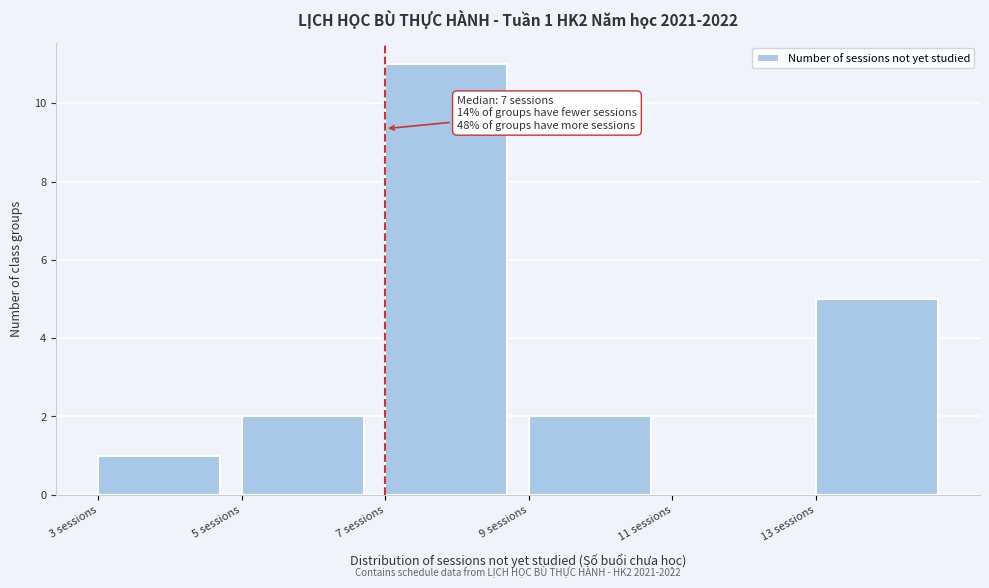

Over which range of the x-axis is the bar tallest?

7 to 9